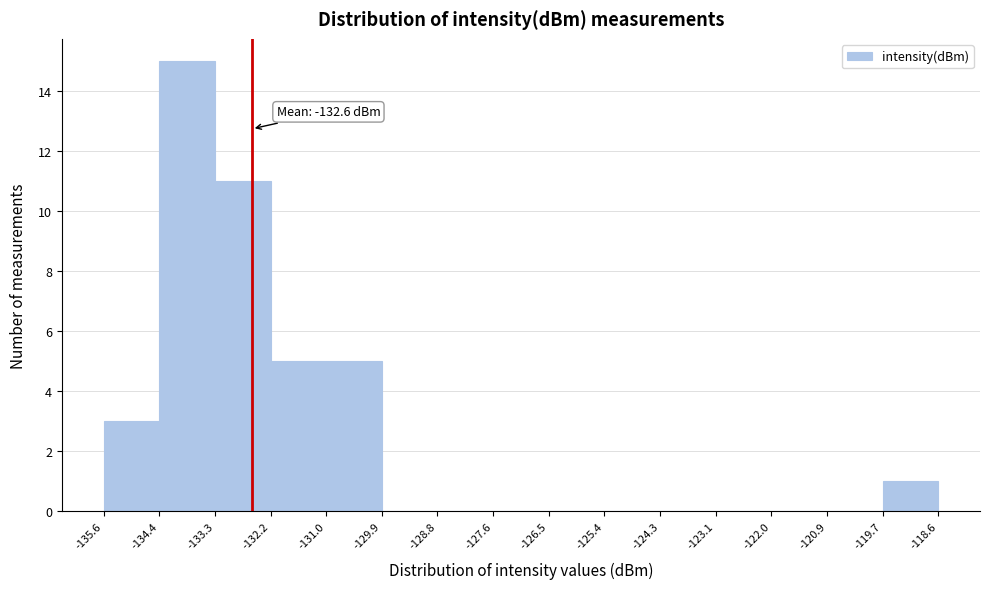

Over which range of the x-axis is the bar tallest?

-134.4 to -133.3